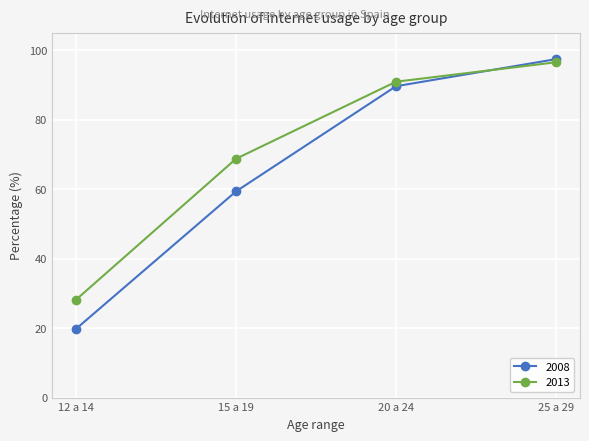

Where do 2008 and 2013 first cross each other?

20 a 24 and 25 a 29